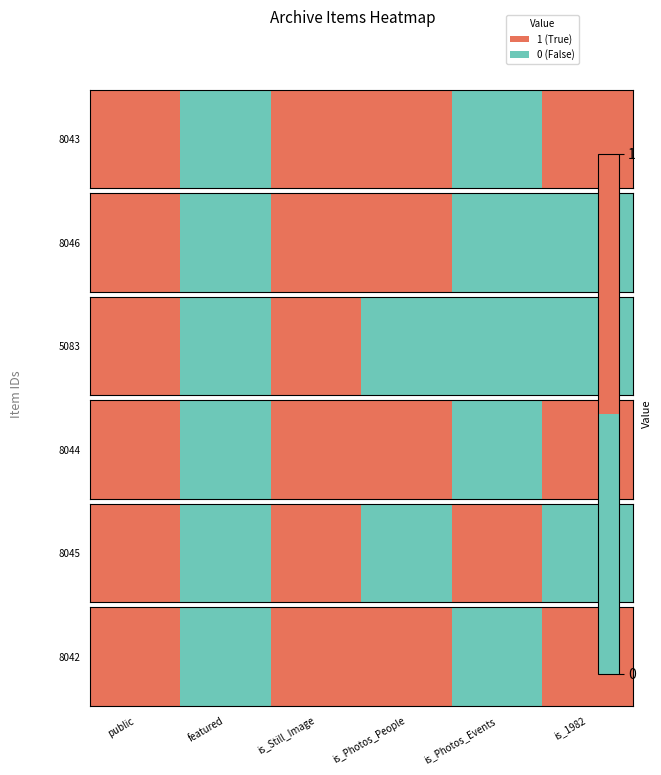

What is the average value?

1